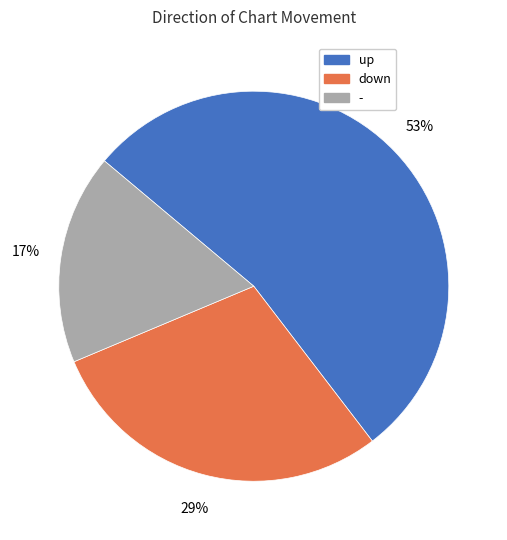

Which category accounts for the majority?

up